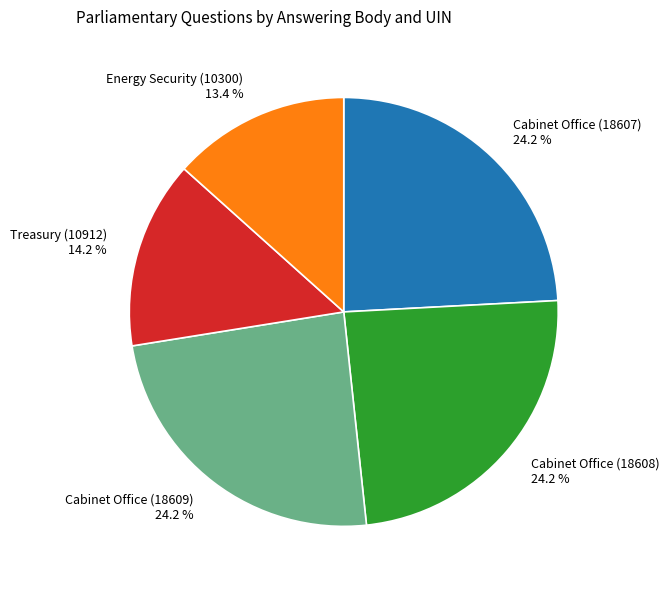

Does Cabinet Office (18608) account for over 50% of the chart?

No